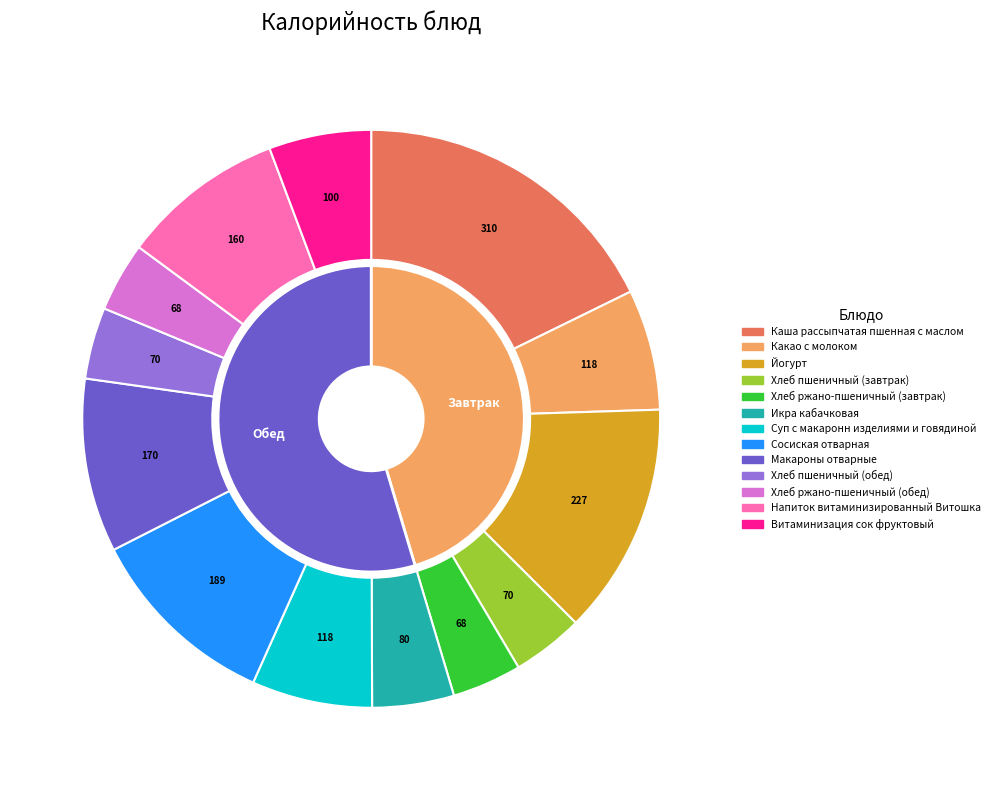

What is the ratio of the value at Икра кабачковая to the value at Йогурт?

0.4